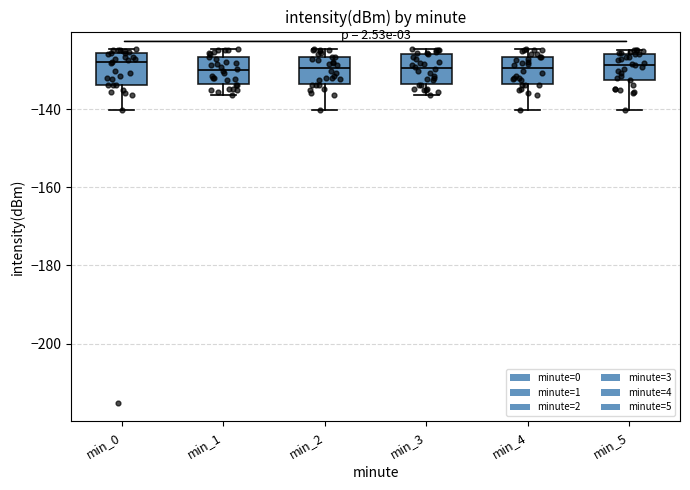

Reading left to right, read every box against the y-axis: the position of its median line, the range the box covers, and the ends of its whiskers. The values are not printed on the chart, so give them approximately, as read against the axis.

min_0: median -128, box -134 to -126, whiskers -140 to -124
min_1: median -130, box -134 to -126, whiskers -136 to -124
min_2: median -130, box -134 to -126, whiskers -140 to -124
min_3: median -130, box -134 to -126, whiskers -136 to -124
min_4: median -130, box -134 to -126, whiskers -140 to -124
min_5: median -128, box -132 to -126, whiskers -140 to -124